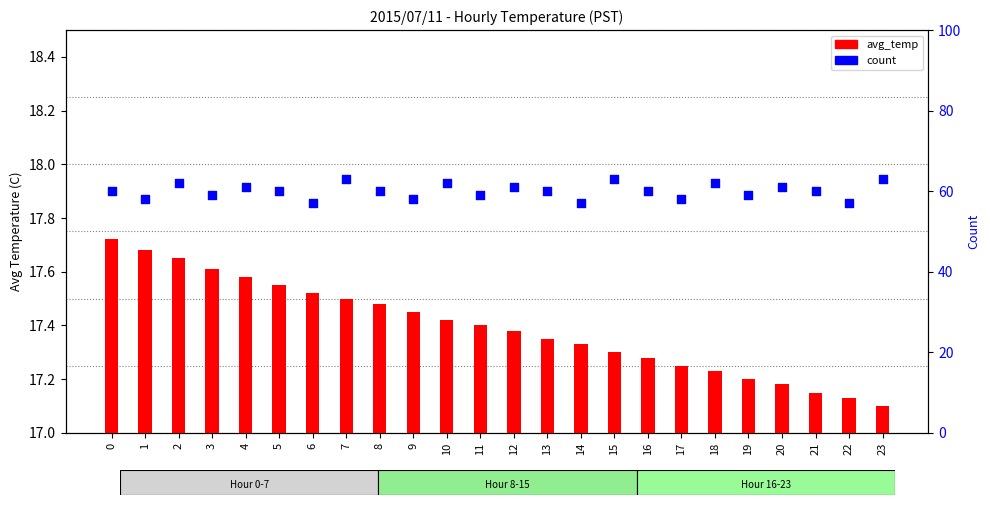

Which series contains the lowest Y value?

avg_temp